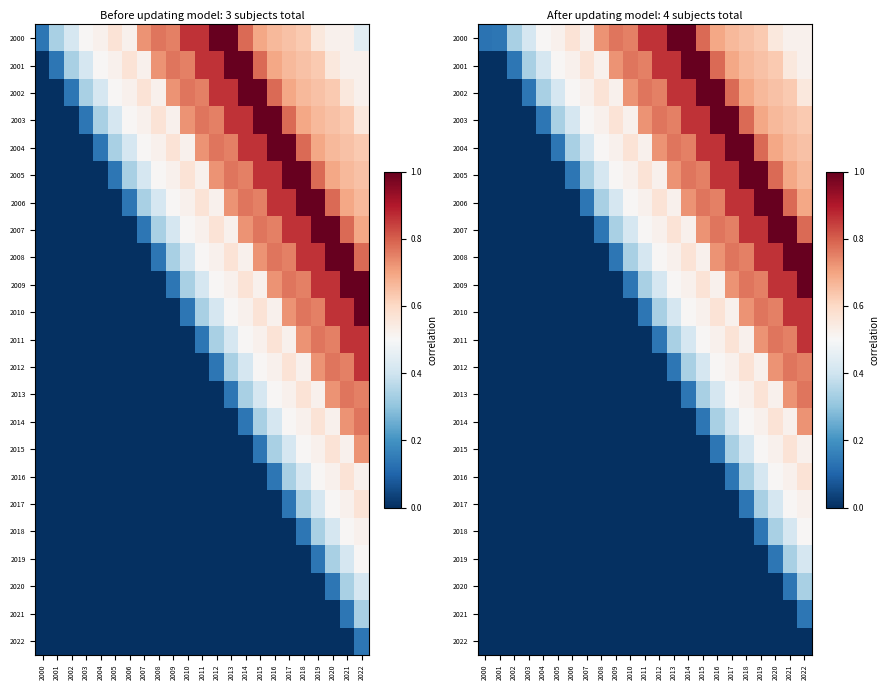

How many values in the 2014 series exceed 0?

8